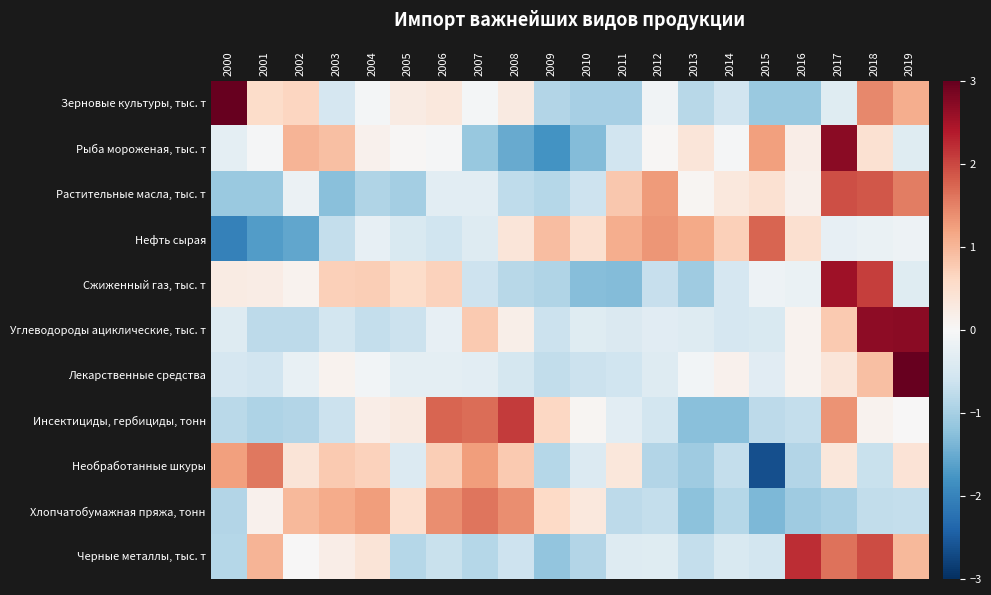

At 2008, list the series in order from largest to smallest.

Инсектициды, гербициды, тонн, Хлопчатобумажная пряжа, тонн, Необработанные шкуры, Нефть сырая, Зерновые культуры, тыс. т, Углеводороды ациклические, тыс. т, Лекарственные средства, Черные металлы, тыс. т, Растительные масла, тыс. т, Сжиженный газ, тыс. т, Рыба мороженая, тыс. т